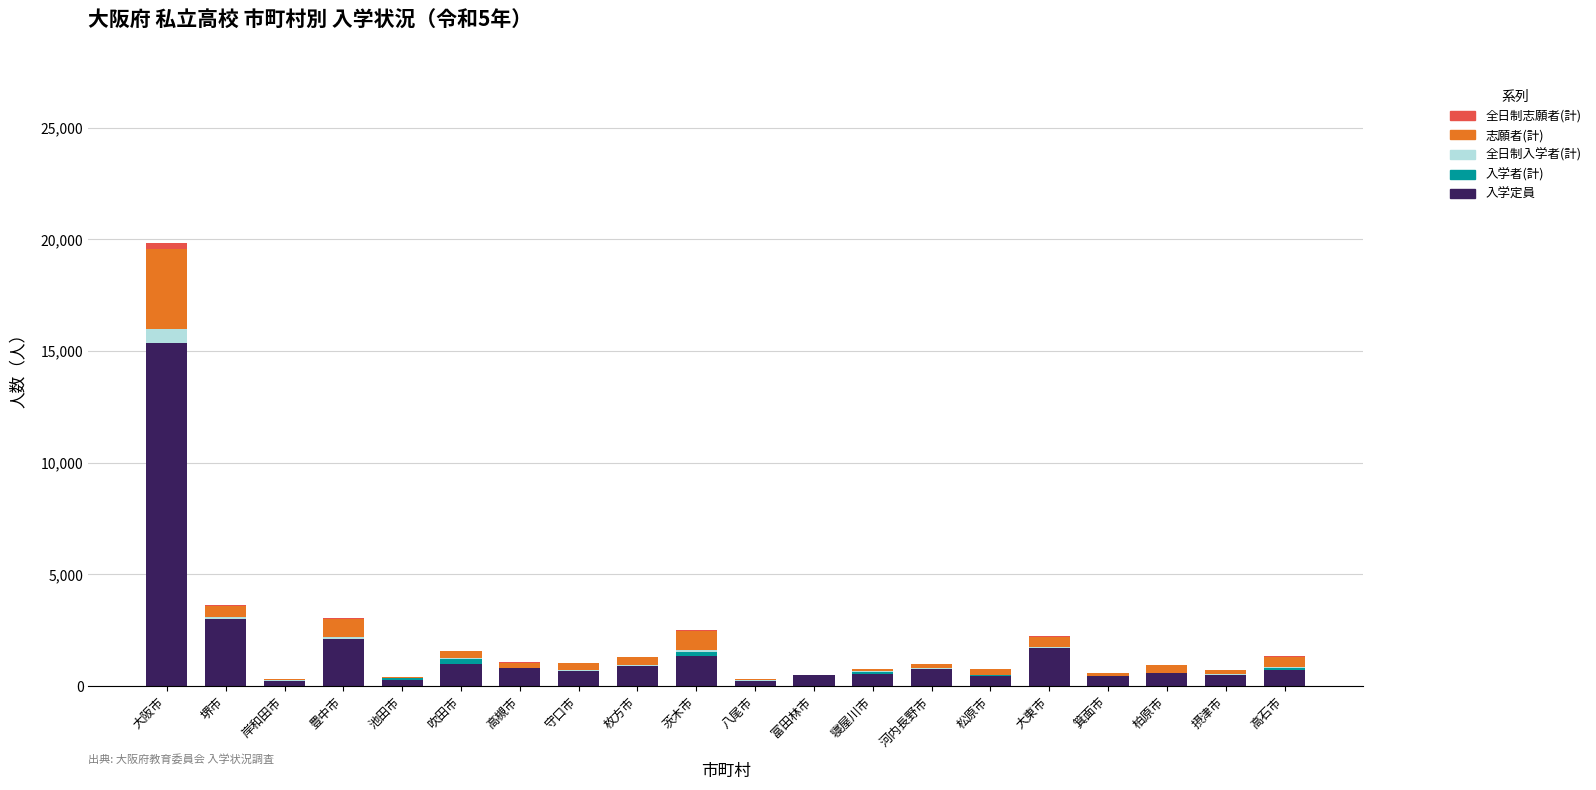

At which category is the sum across all series the highest?

大阪市